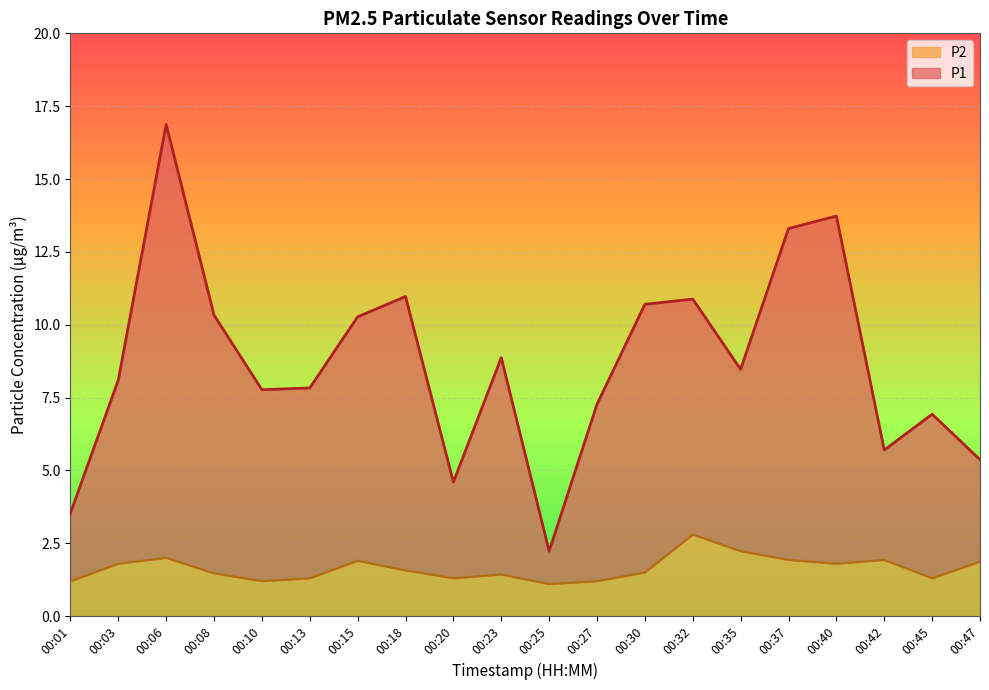

At which category is the sum across all series the highest?

00:06